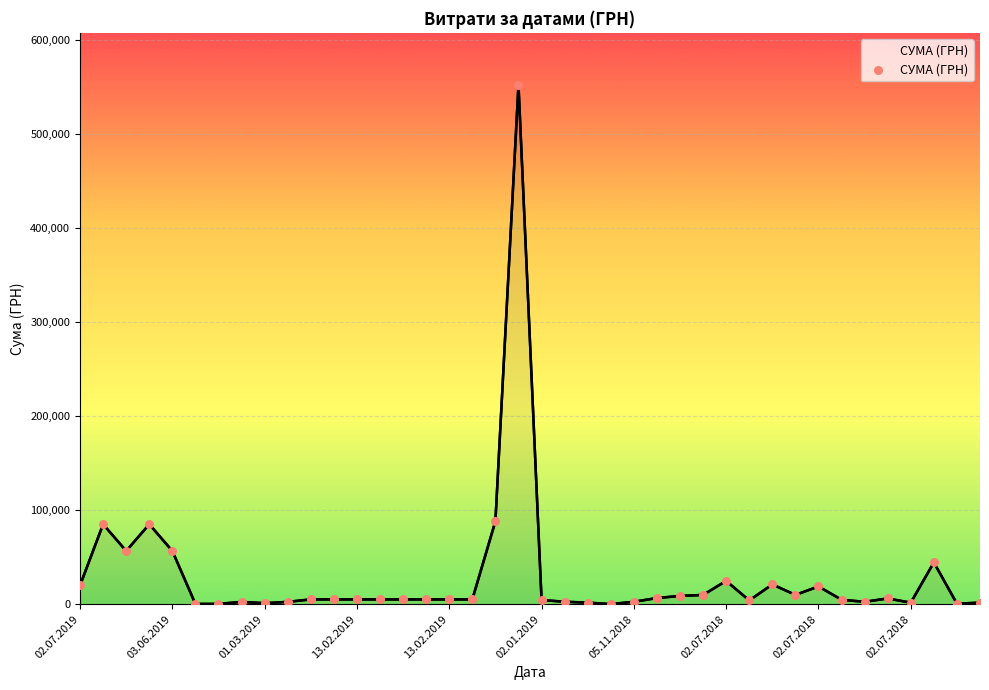

What is the maximum value shown in the chart?

552272.6